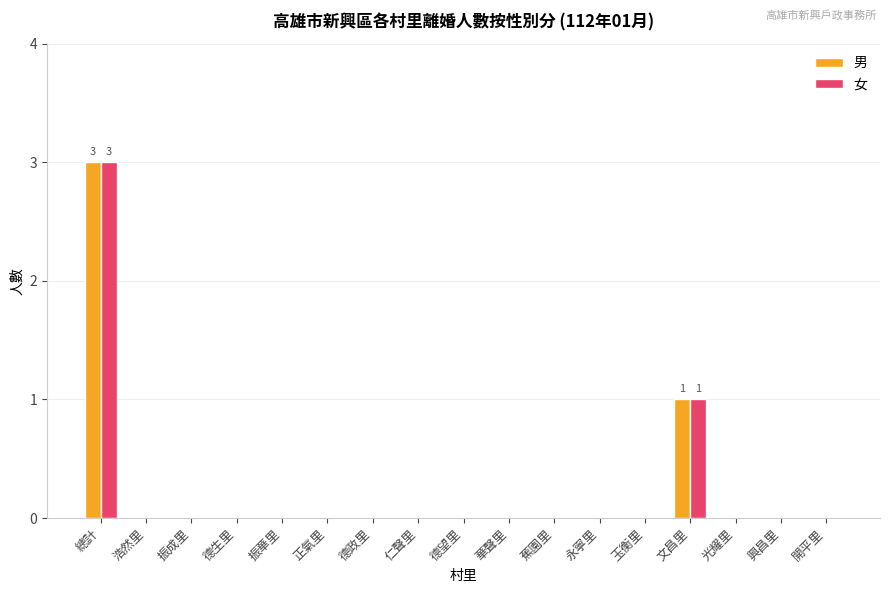

What is the difference between the 男 values at 仁聲里 and 文昌里?

1